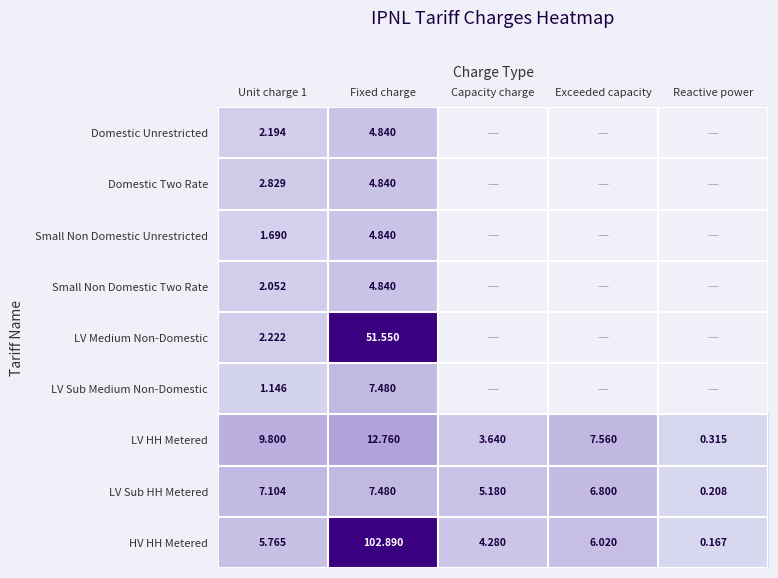

Which category has the lowest value in the LV HH Metered series?

Reactive power